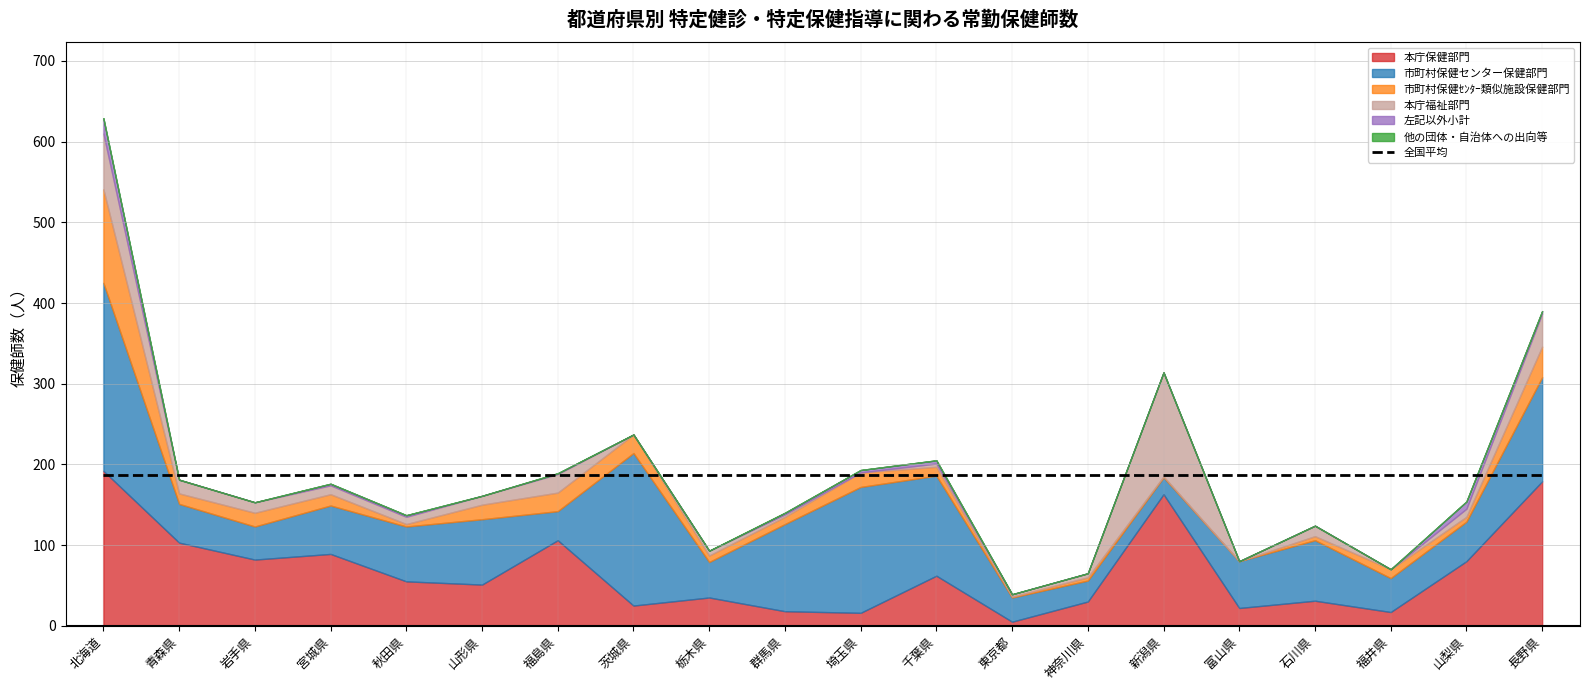

What position from the right is 福井県?

3